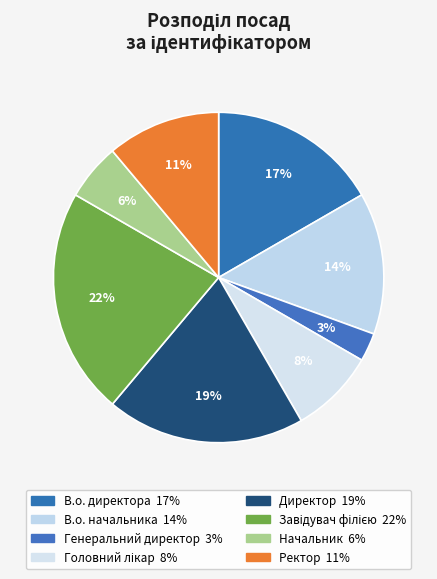

To the nearest percent, what is the combined percentage of В.о. начальника and Головний лікар?

22%